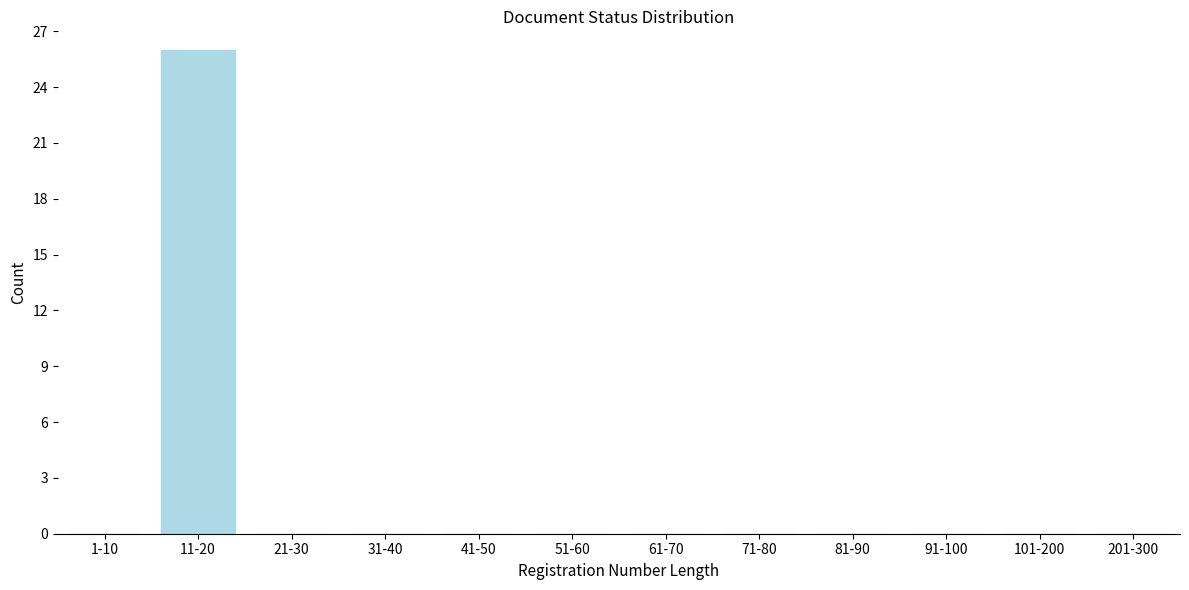

Reading left to right, extract all data points from this chart.

1-10=0	11-20=26	21-30=0	31-40=0	41-50=0	51-60=0	61-70=0	71-80=0	81-90=0	91-100=0	101-200=0	201-300=0